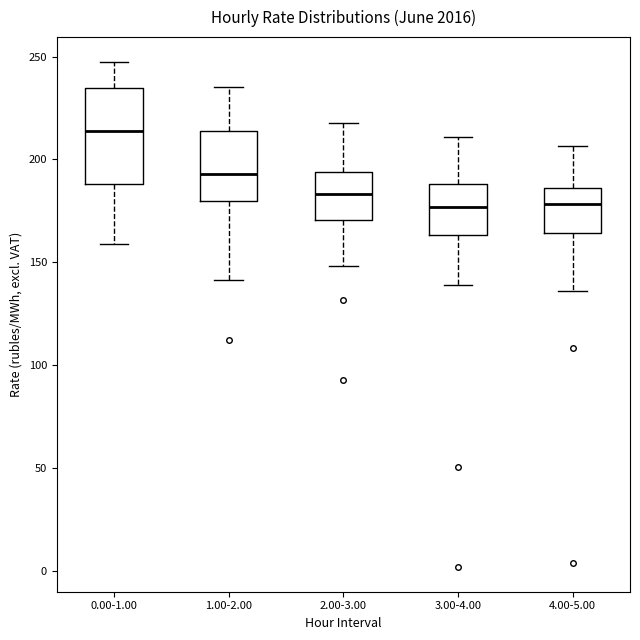

Comparing the boxes themselves (not the whiskers), which one is the tallest?

0.00-1.00